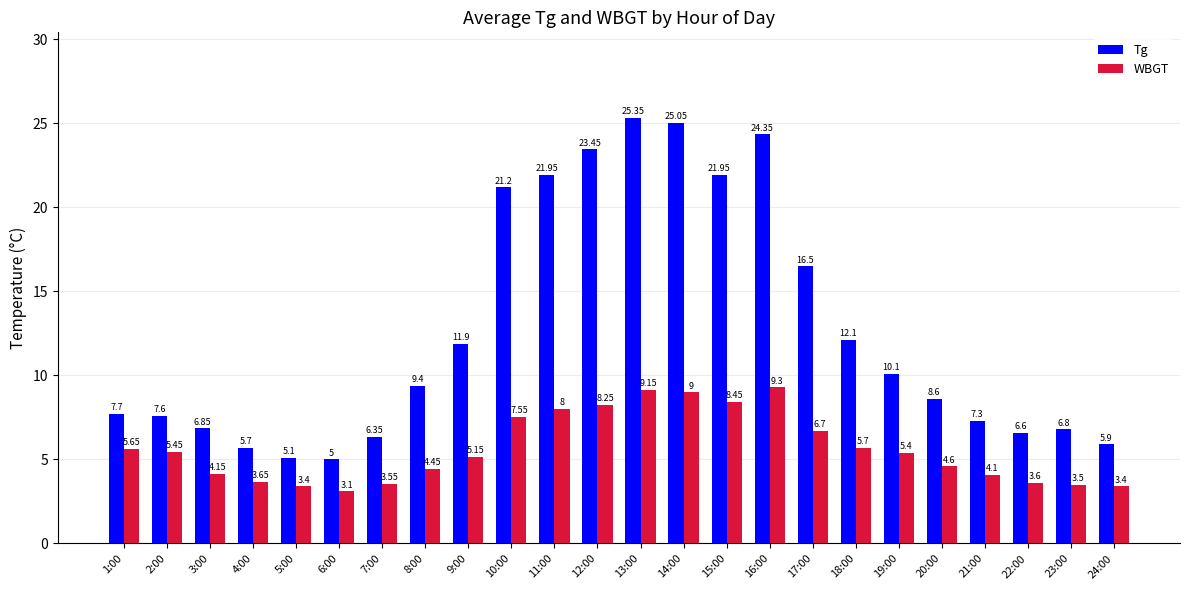

List the series in order of their overall mean, highest first.

Tg, WBGT